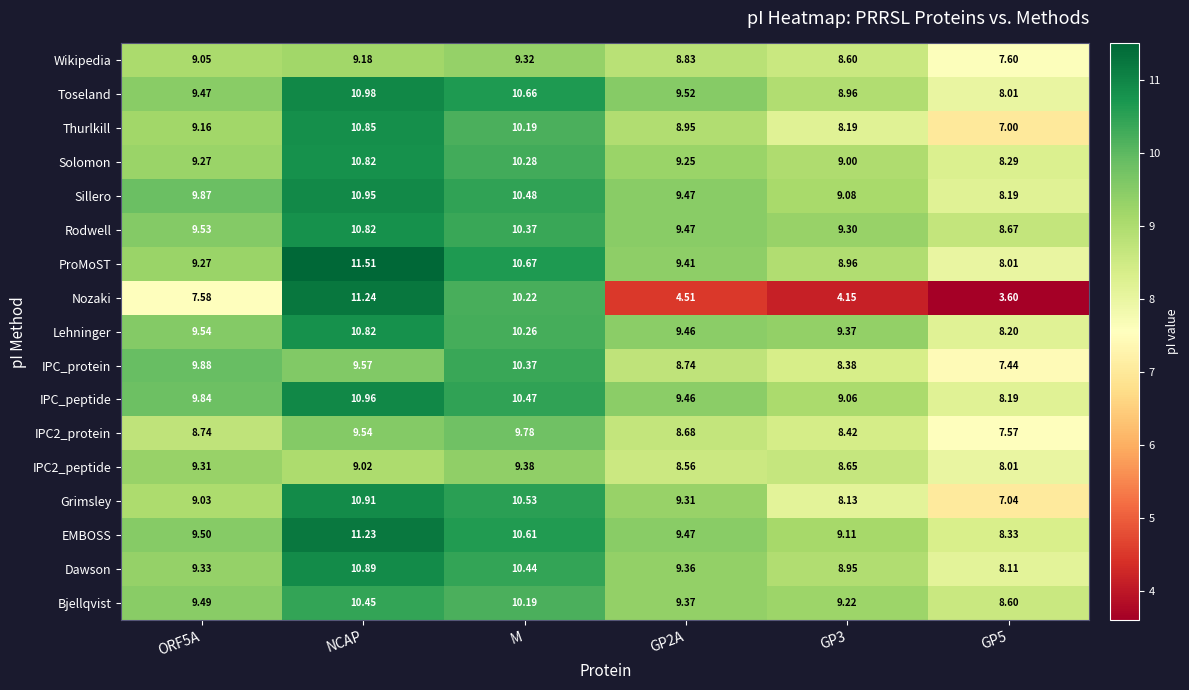

Count the number of categories in the chart.

6